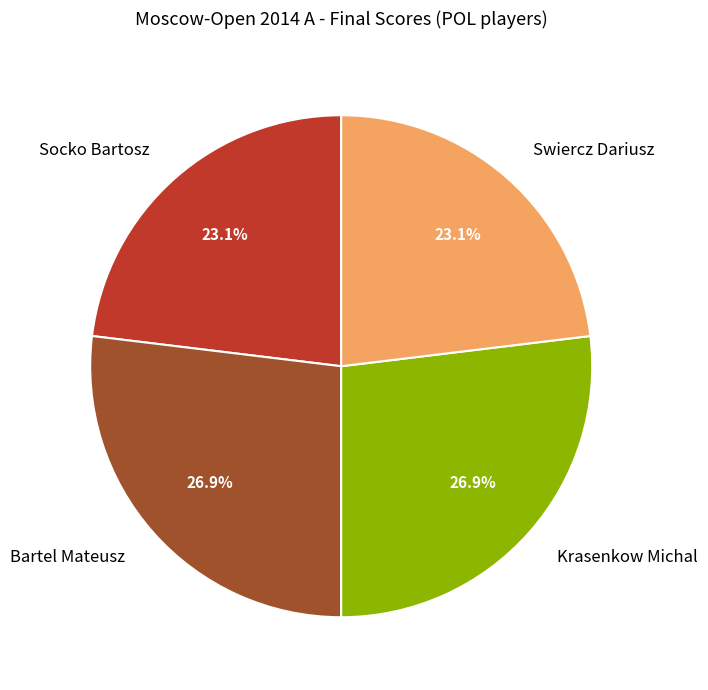

Is it true that Swiercz Dariusz is 23% of the pie?

True